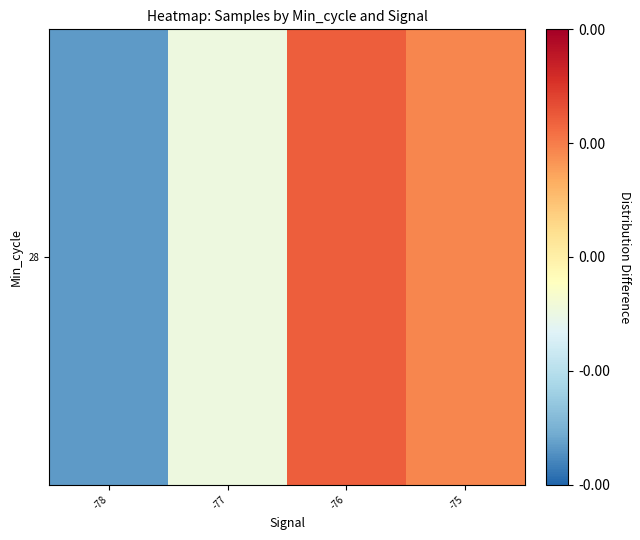

Is it true that the value at -75 is 0.0?

True